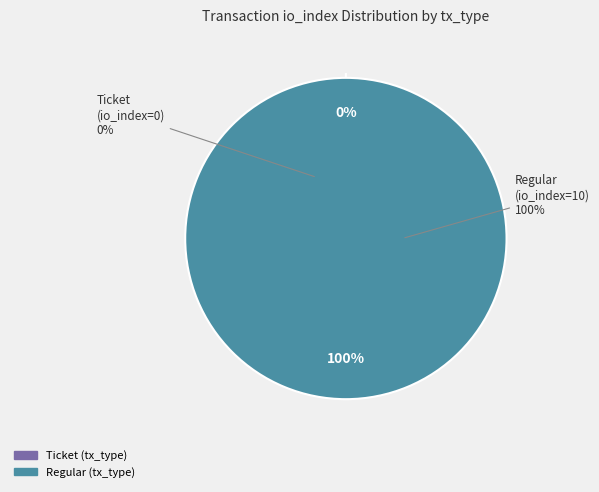

What percentage do Ticket and Regular together represent?

100.0%